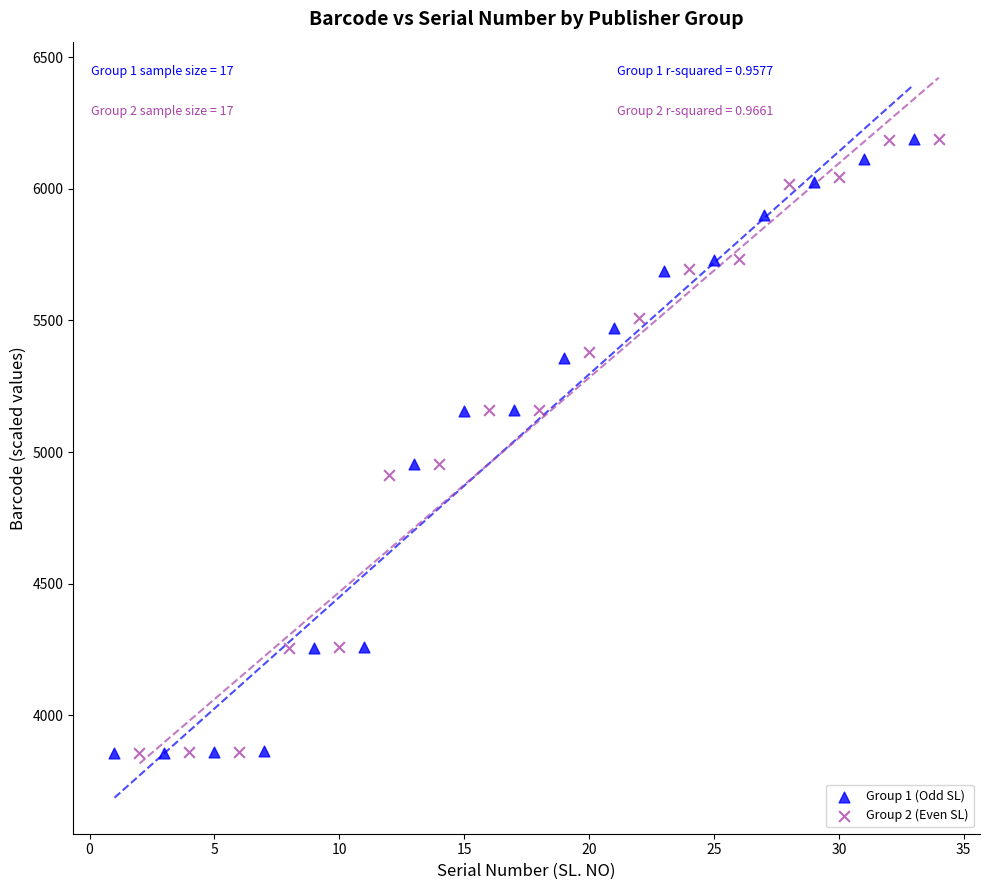

What are all the series names shown in the legend?

Group 1 (Odd SL), Group 2 (Even SL)